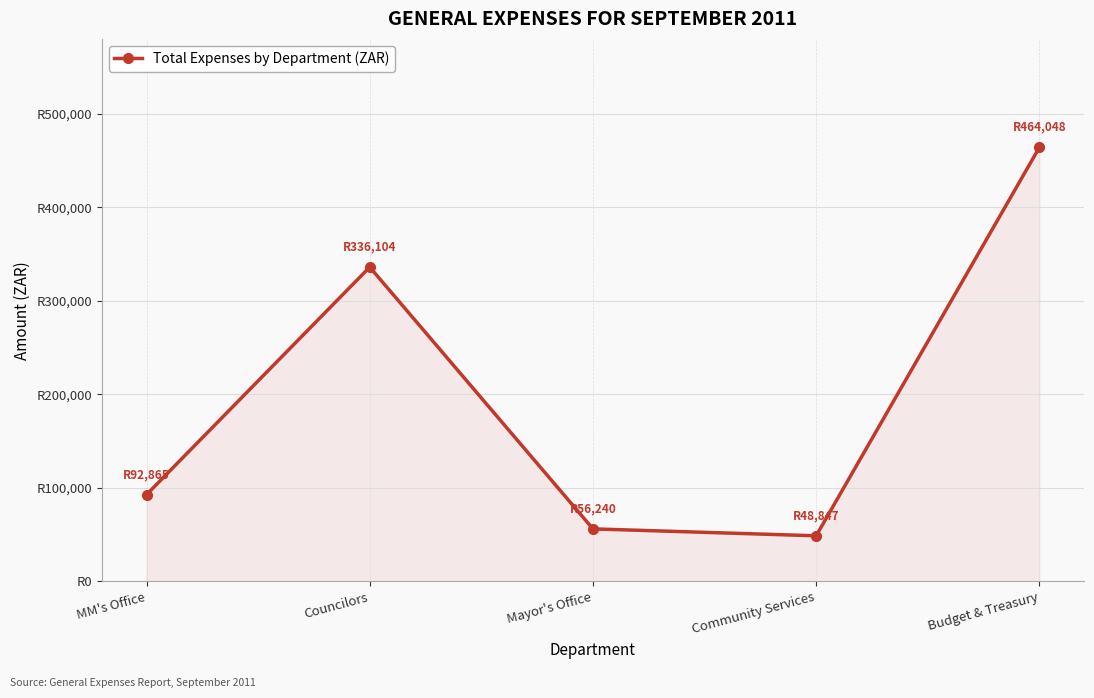

Does the chart have visible grid lines?

Yes